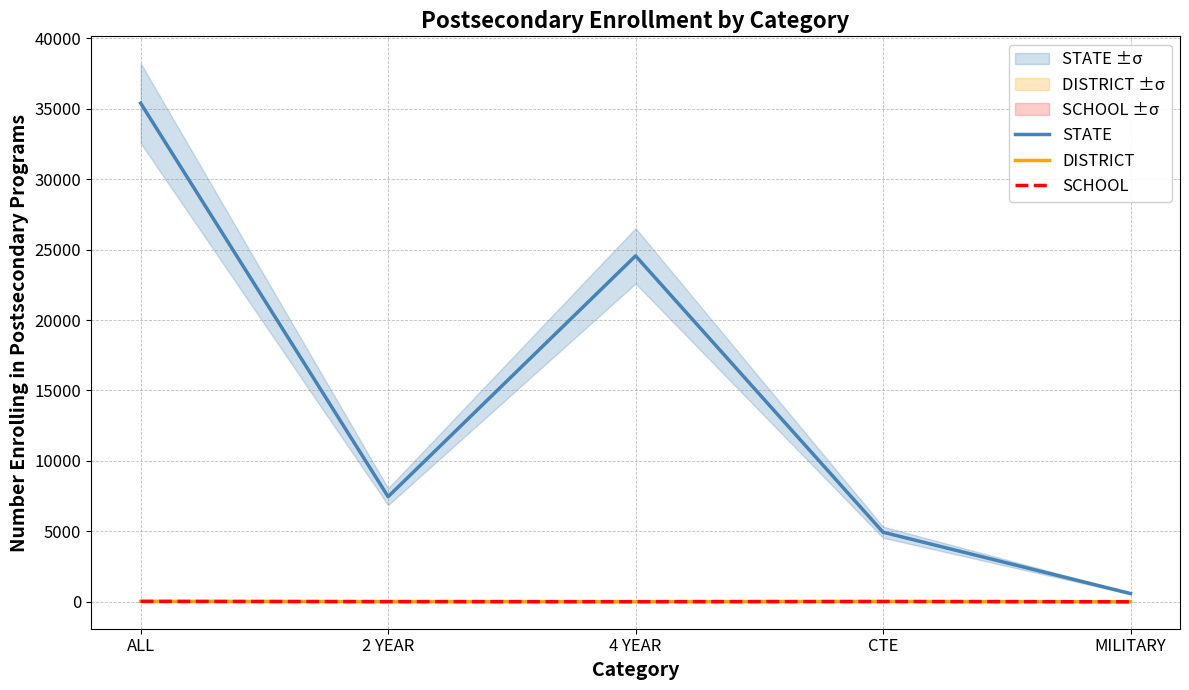

List the labels in order of STATE value, largest first.

ALL, 4 YEAR, 2 YEAR, CTE, MILITARY